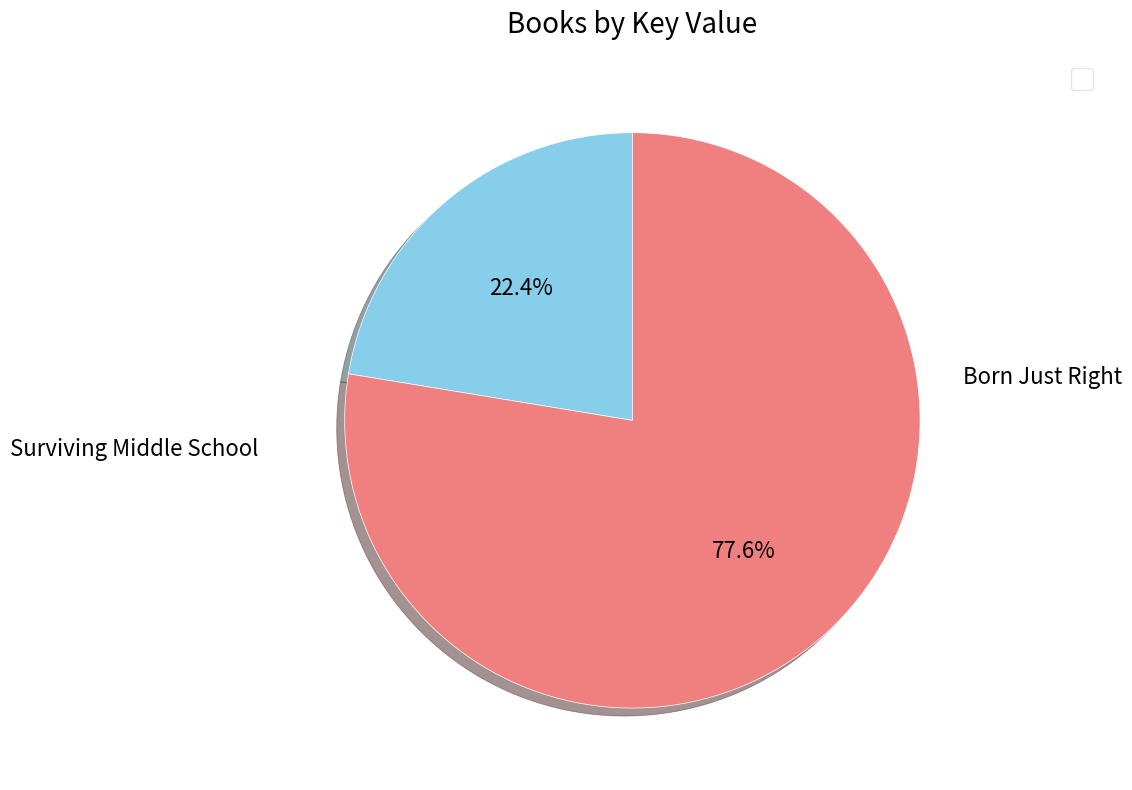

How many slices are in this pie chart?

2